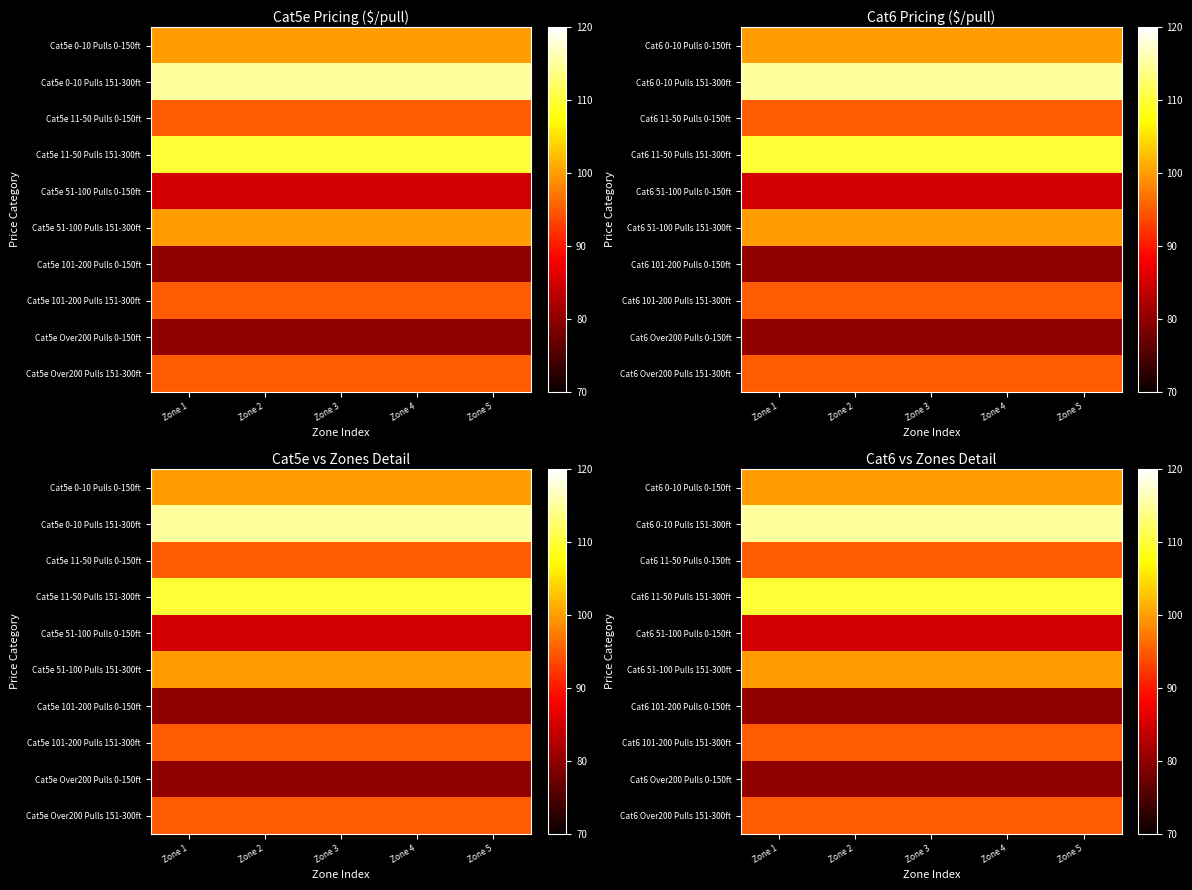

Rank the series by their maximum value, from highest to lowest.

Cat6 0-10 Pulls 151-300ft, Cat6 11-50 Pulls 151-300ft, Cat6 0-10 Pulls 0-150ft, Cat6 51-100 Pulls 151-300ft, Cat6 11-50 Pulls 0-150ft, Cat6 101-200 Pulls 151-300ft, Cat6 Over200 Pulls 151-300ft, Cat6 51-100 Pulls 0-150ft, Cat6 101-200 Pulls 0-150ft, Cat6 Over200 Pulls 0-150ft